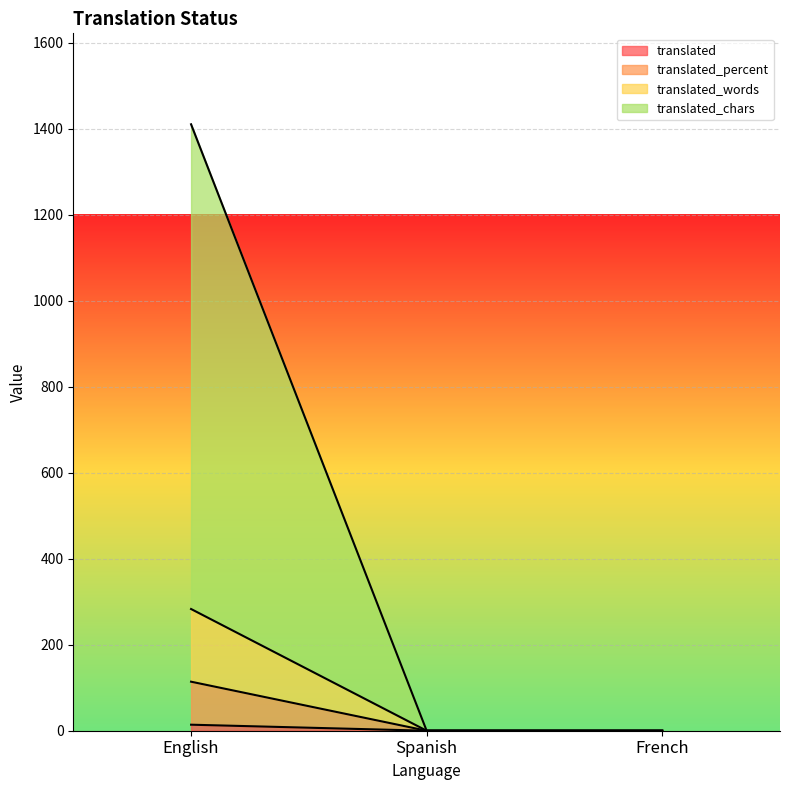

What position from the right is French?

1